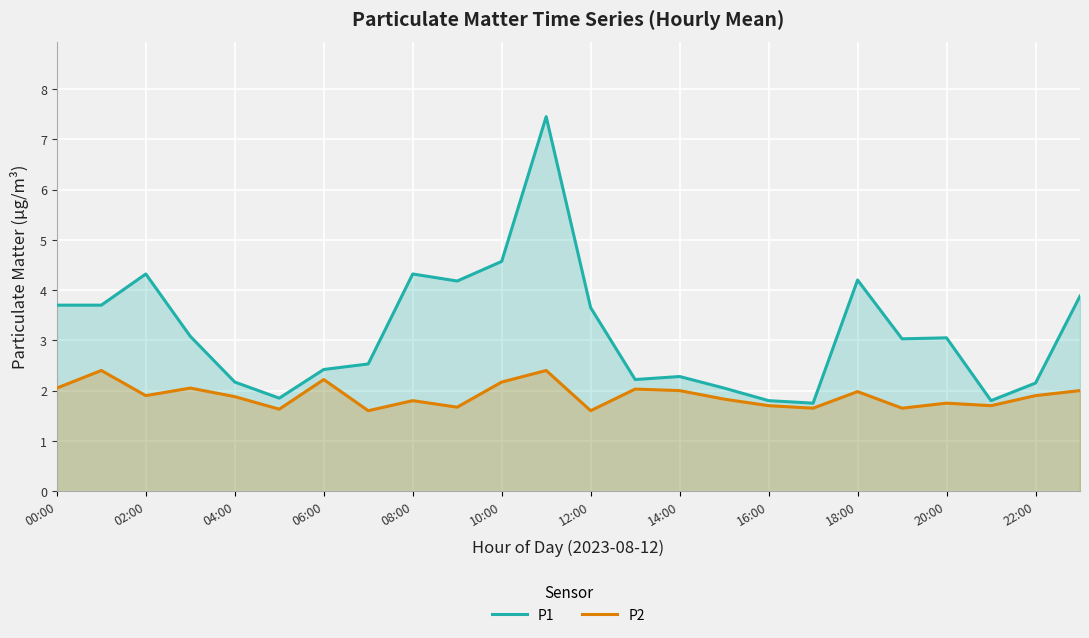

Rank the series by their maximum value, from lowest to highest.

P2, P1